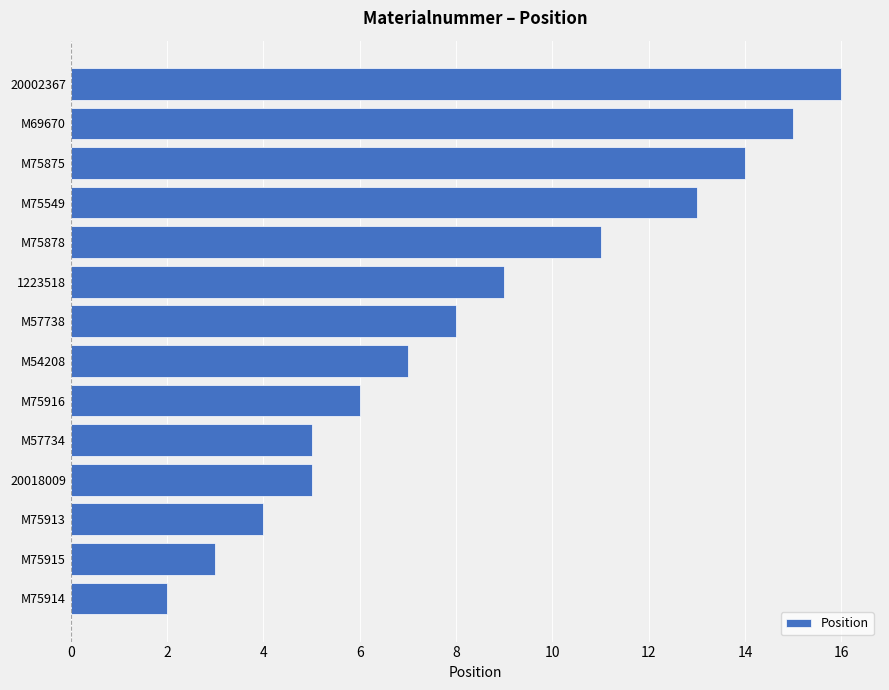

What is the difference between the maximum and minimum values?

14